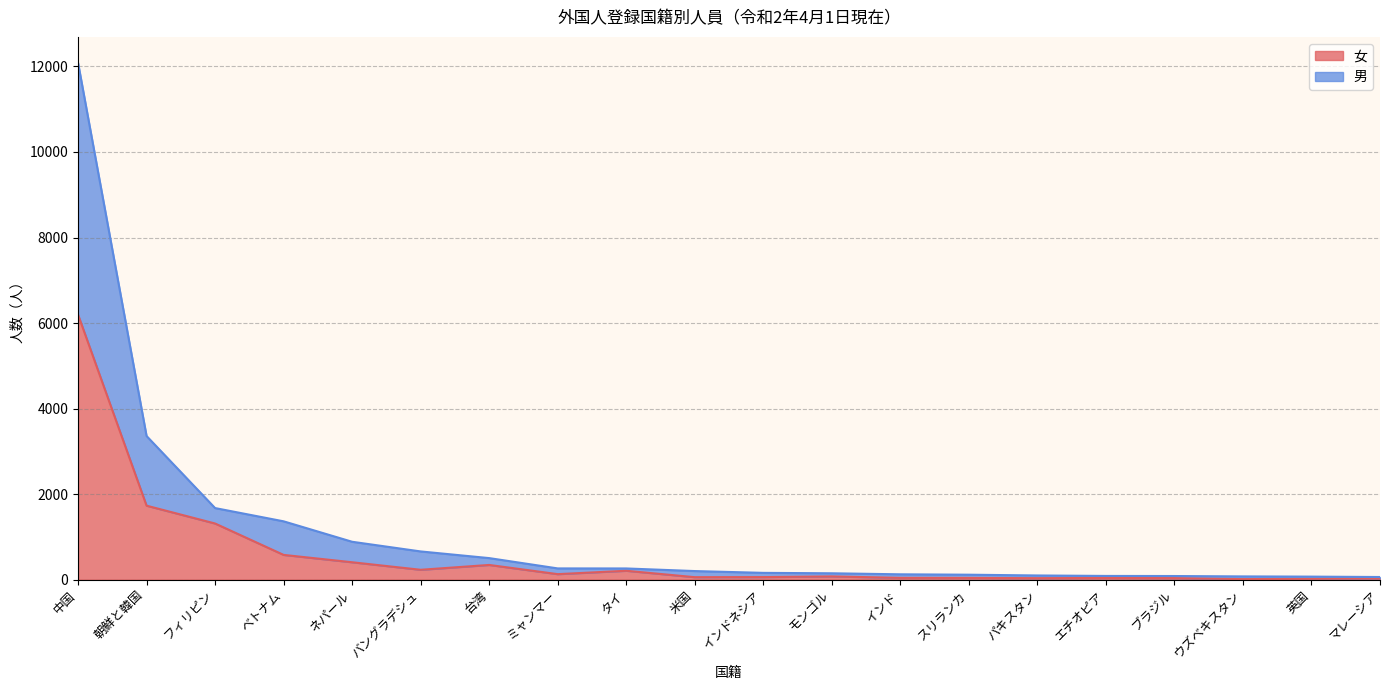

Between 台湾 and インドネシア, which is larger?

台湾